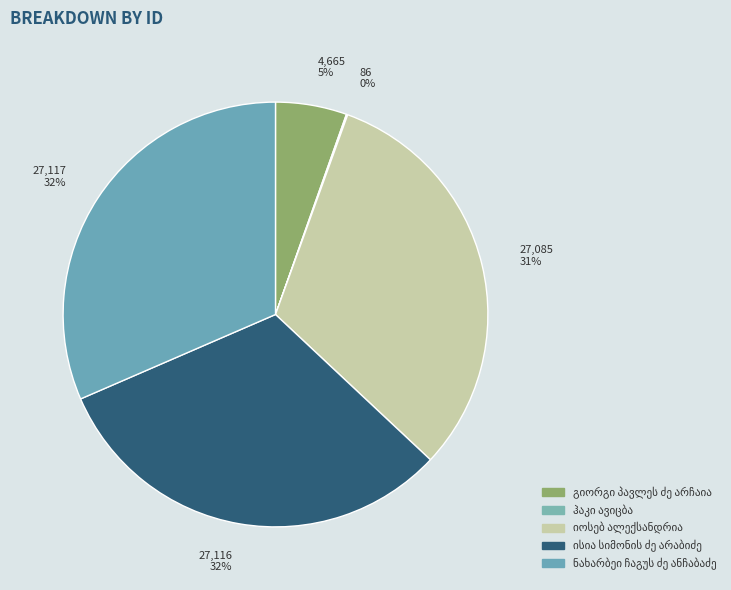

Does ისია სიმონის ძე არაბიძე account for over 50% of the chart?

No